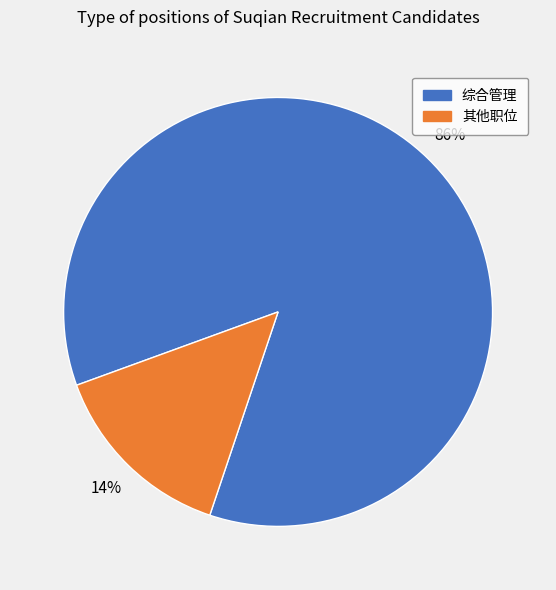

Is there a majority slice in this chart?

Yes